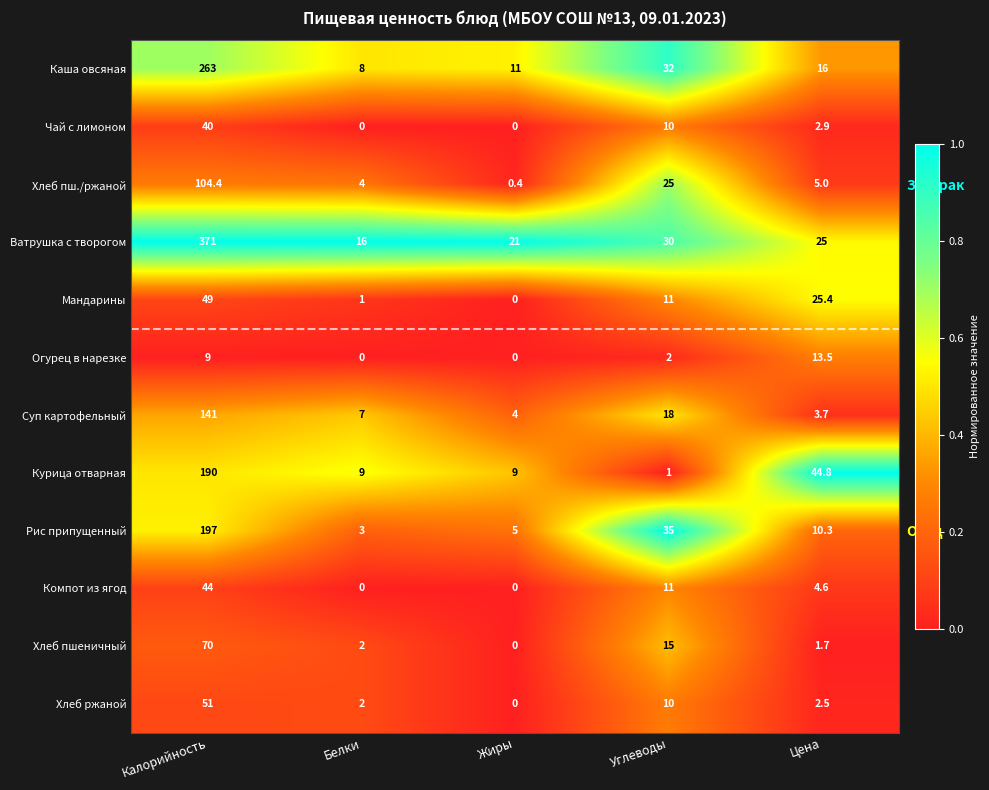

The value of Рис припущенный at Цена is 10.3. True or false?

True